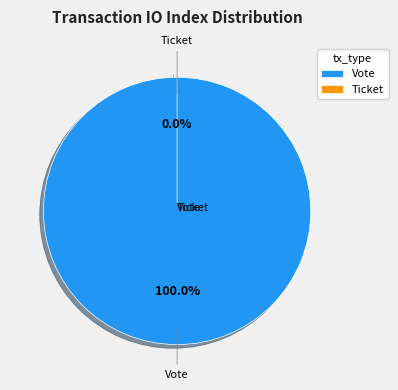

What is the largest slice in the pie chart?

Vote